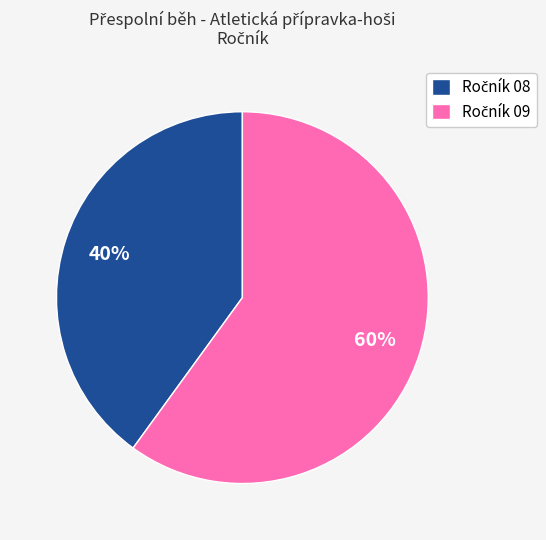

Count the number of slices in the pie.

2